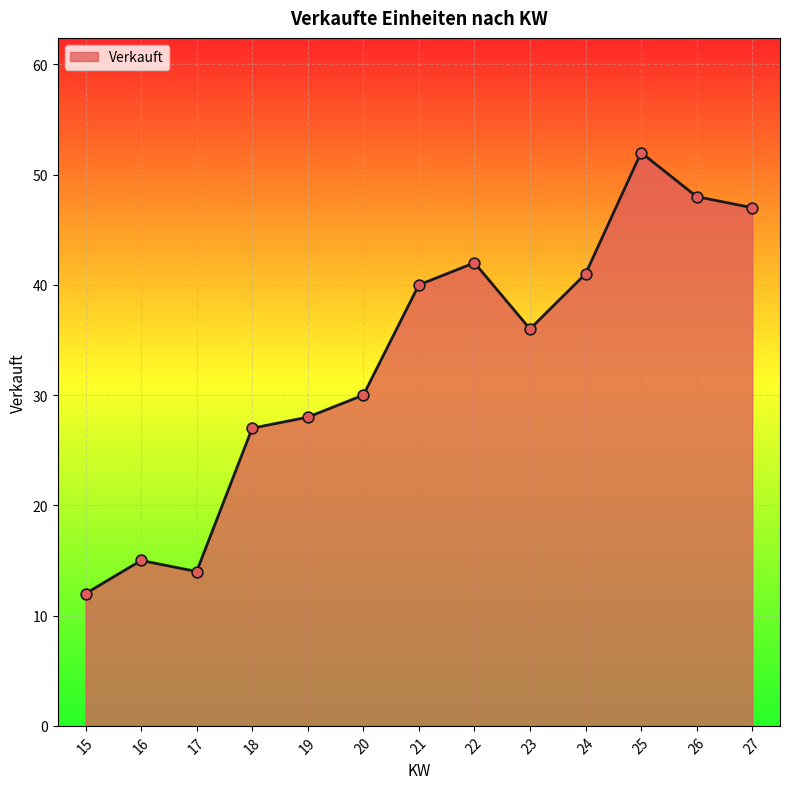

What is the ratio of the value at 21 to the value at 20?

1.3